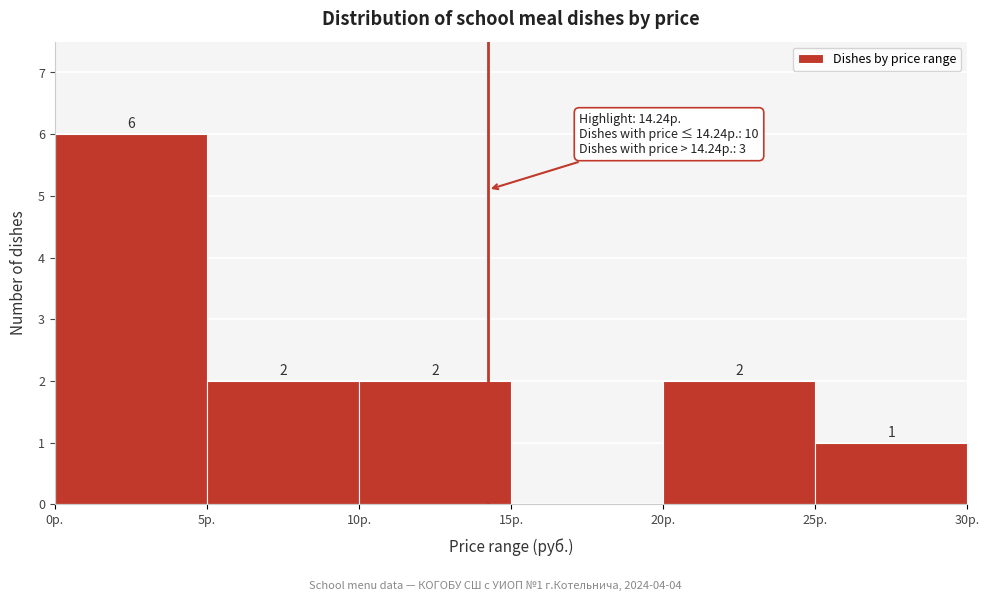

Which range on the x-axis has the tallest bar?

0 to 5